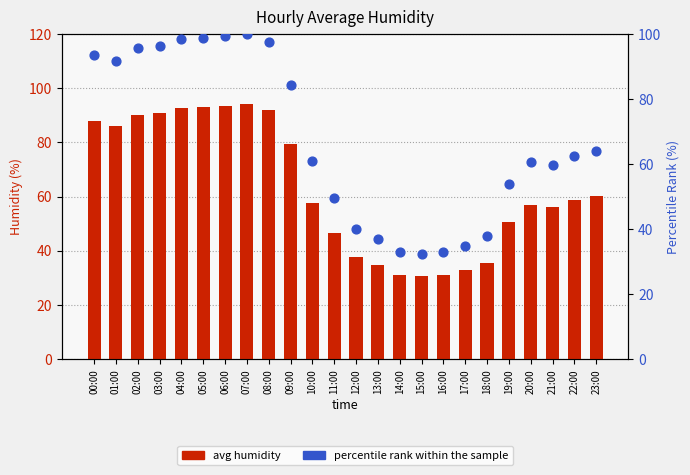

Is the value of percentile rank within the sample at 13:00 greater than the value of avg humidity at 07:00?

No